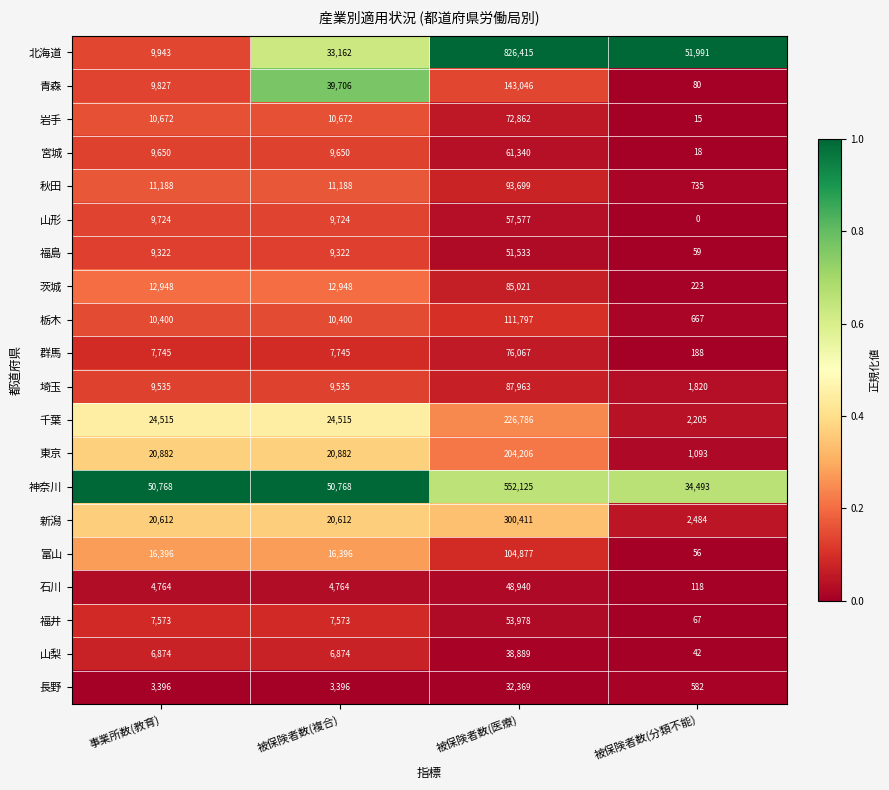

Which label corresponds to the smallest value in the chart?

被保険者数(分類不能)